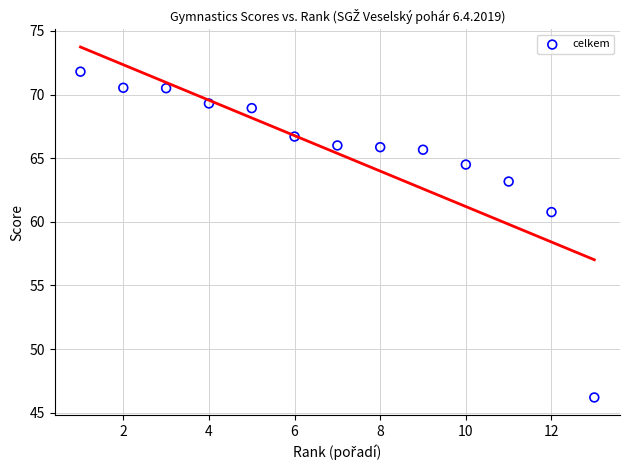

What is the range of Y values (max minus min)?

25.6